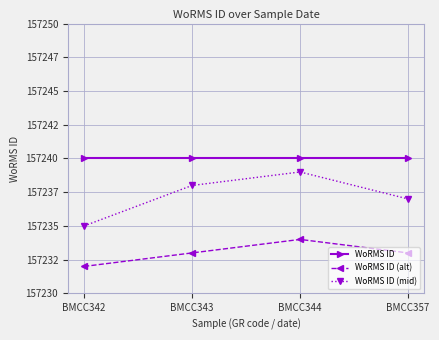

Is this an area chart (filled region under the line)?

No